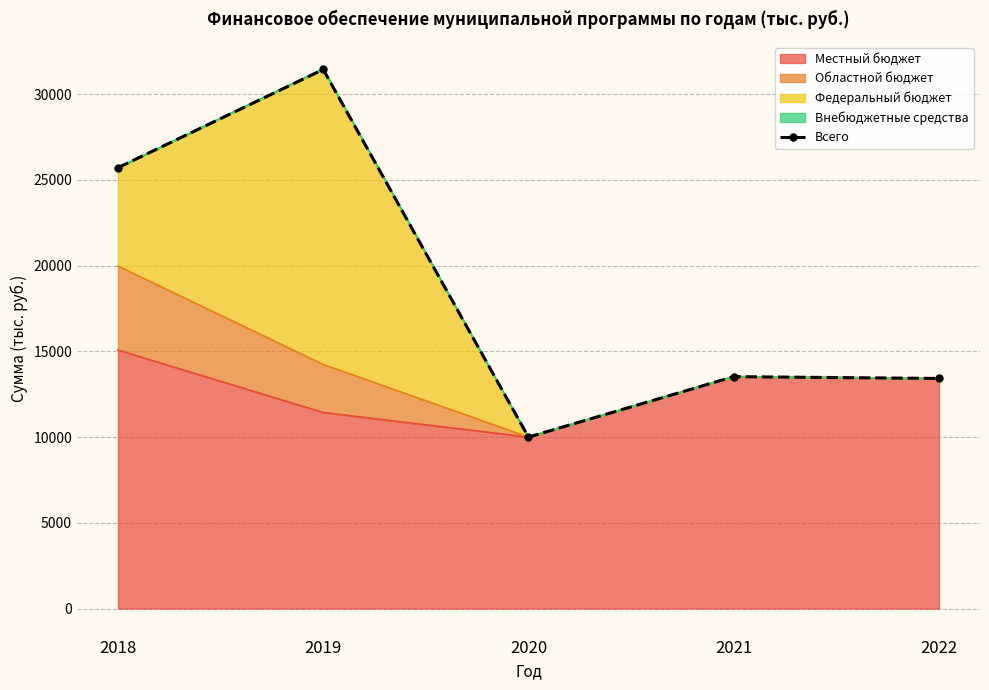

The value at 2022 is 13418.7. True or false?

True